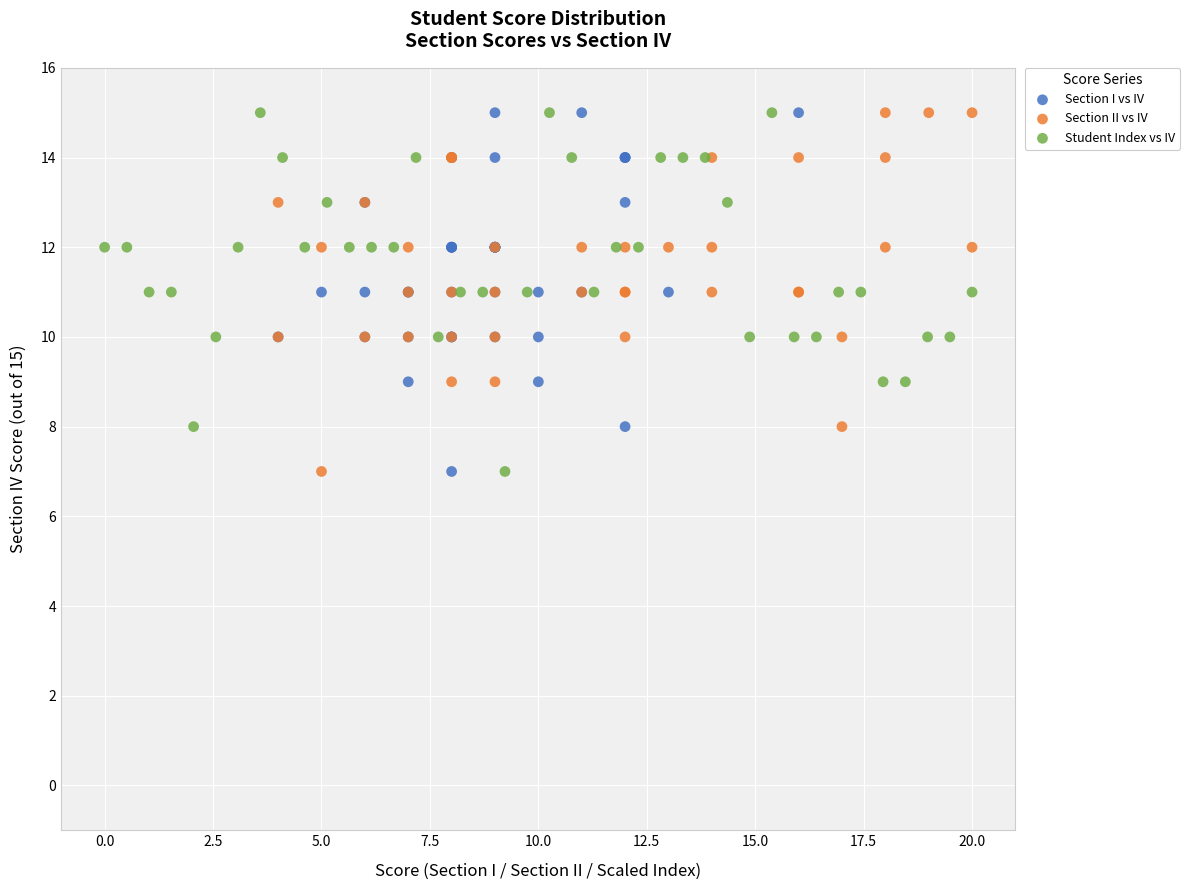

What are all the series names shown in the legend?

Section I vs IV, Section II vs IV, Student Index vs IV